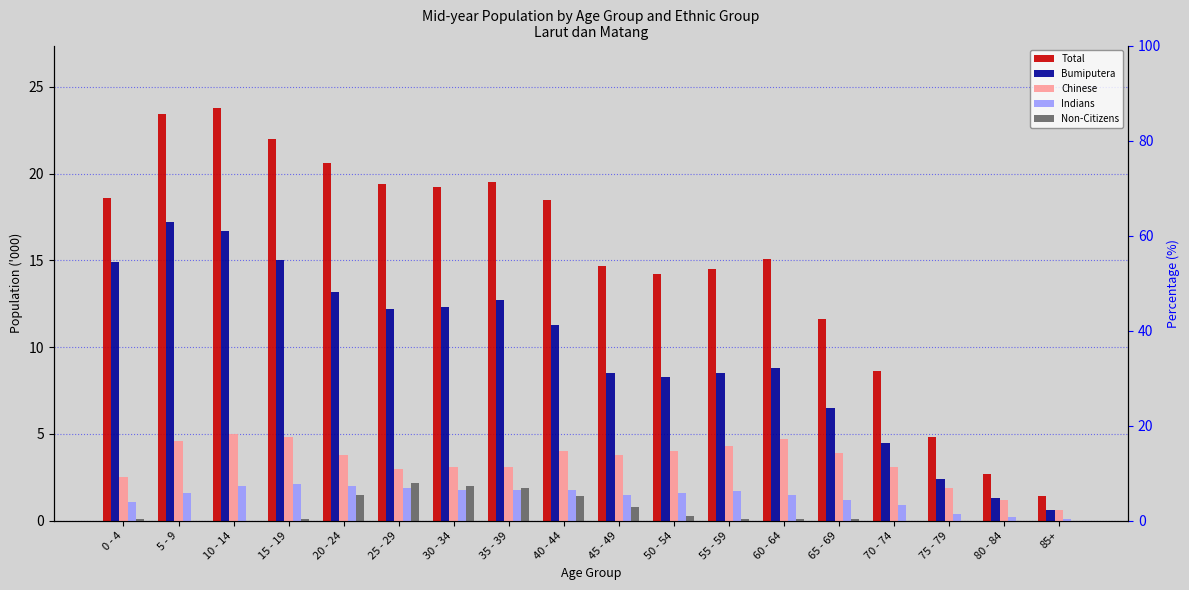

What is the average value of the Chinese series?

3.4